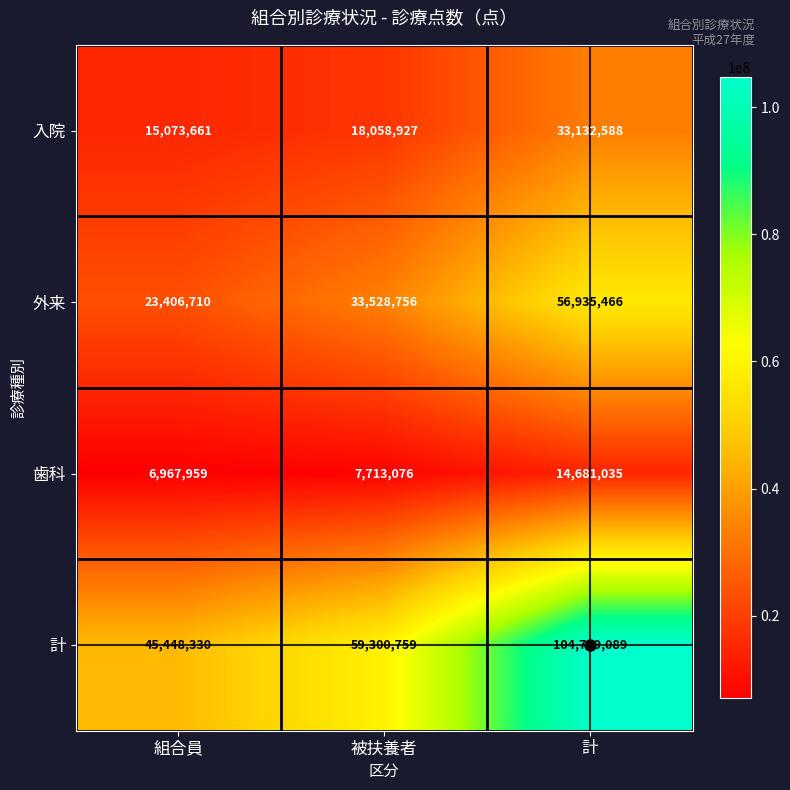

Rank the series at 組合員 from lowest to highest value.

歯科, 入院, 外来, 計